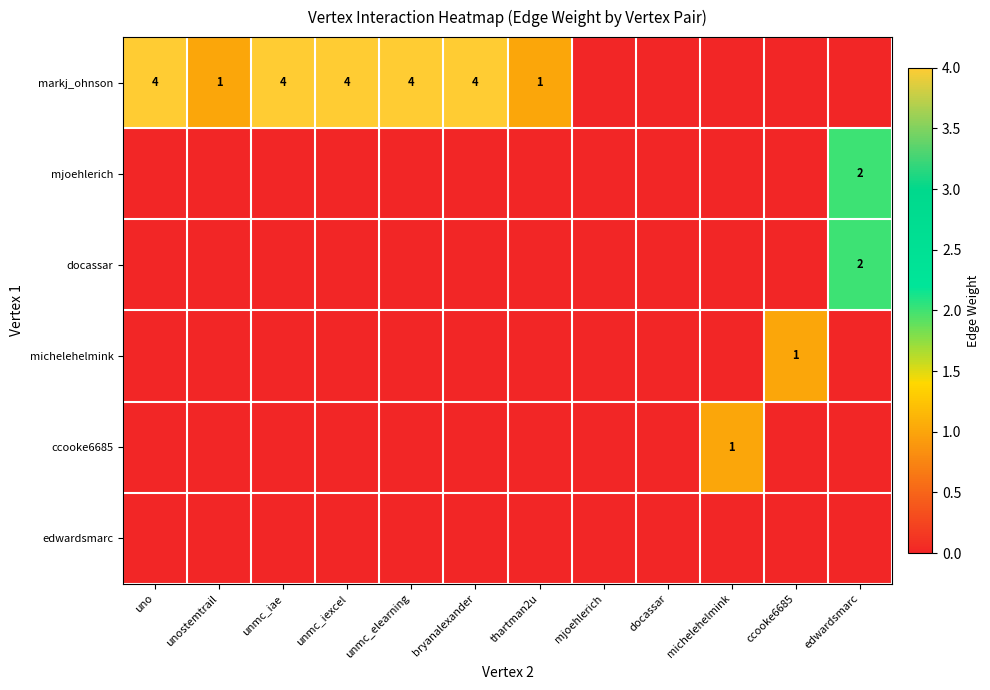

What is the difference between the highest and lowest values at unostemtrail?

1